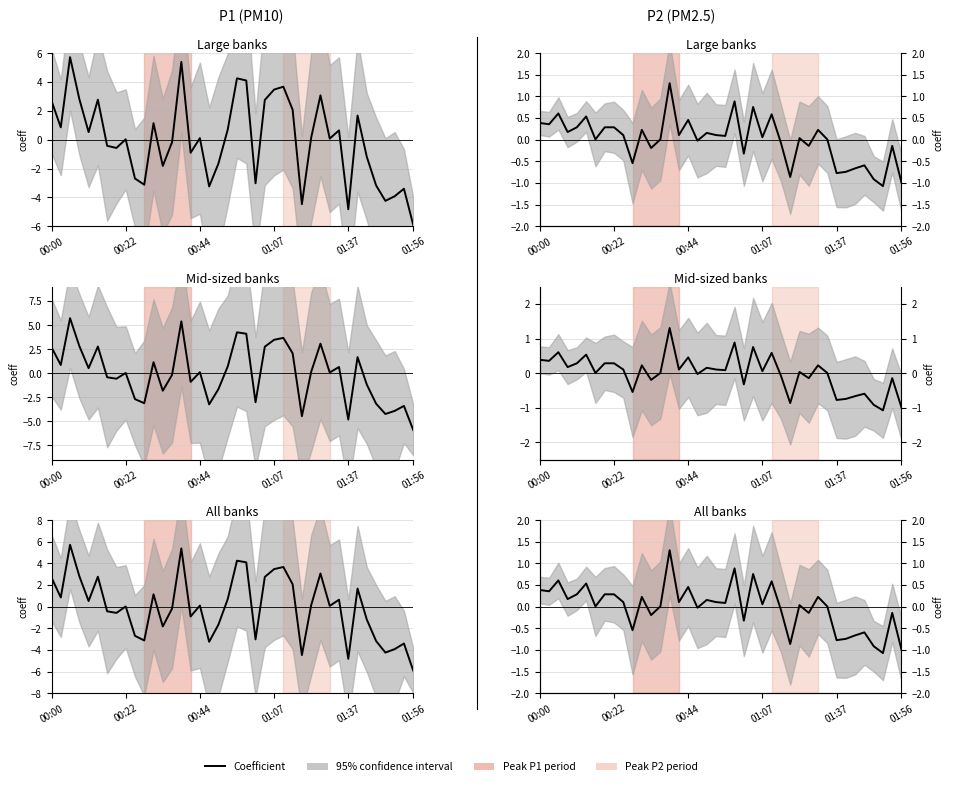

Which has a higher value, 14 or 19?

14